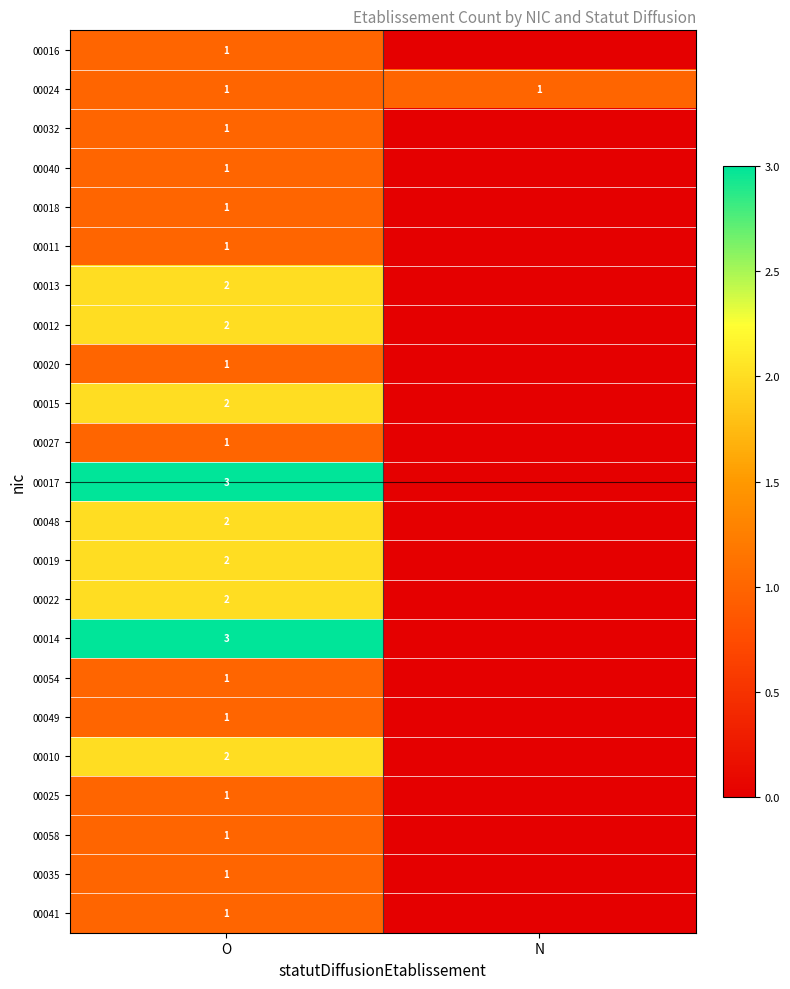

How many data points does each series have?

2